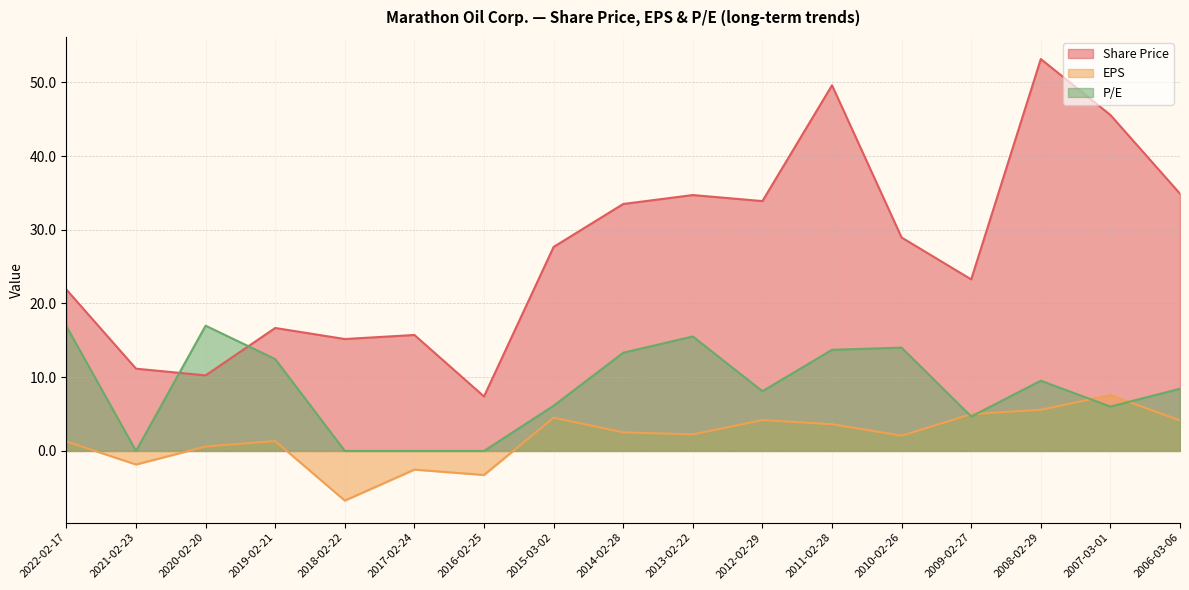

Reading right to left, transcribe all the data shown in this chart.

Share Price: 2006-03-06=34.9	2007-03-01=45.6	2008-02-29=53.2	2009-02-27=23.3	2010-02-26=28.9	2011-02-28=49.6	2012-02-29=33.9	2013-02-22=34.7	2014-02-28=33.5	2015-03-02=27.7	2016-02-25=7.4	2017-02-24=15.7	2018-02-22=15.2	2019-02-21=16.7	2020-02-20=10.2	2021-02-23=11.2	2022-02-17=21.9
EPS: 2006-03-06=4.1	2007-03-01=7.6	2008-02-29=5.6	2009-02-27=5.0	2010-02-26=2.1	2011-02-28=3.6	2012-02-29=4.2	2013-02-22=2.2	2014-02-28=2.5	2015-03-02=4.5	2016-02-25=-3.3	2017-02-24=-2.5	2018-02-22=-6.7	2019-02-21=1.3	2020-02-20=0.6	2021-02-23=-1.8	2022-02-17=1.3
P/E: 2006-03-06=8.4	2007-03-01=6.0	2008-02-29=9.5	2009-02-27=4.7	2010-02-26=14.0	2011-02-28=13.7	2012-02-29=8.1	2013-02-22=15.5	2014-02-28=13.3	2015-03-02=6.1	2016-02-25=0.0	2017-02-24=0.0	2018-02-22=0.0	2019-02-21=12.5	2020-02-20=17.0	2021-02-23=0.0	2022-02-17=16.9